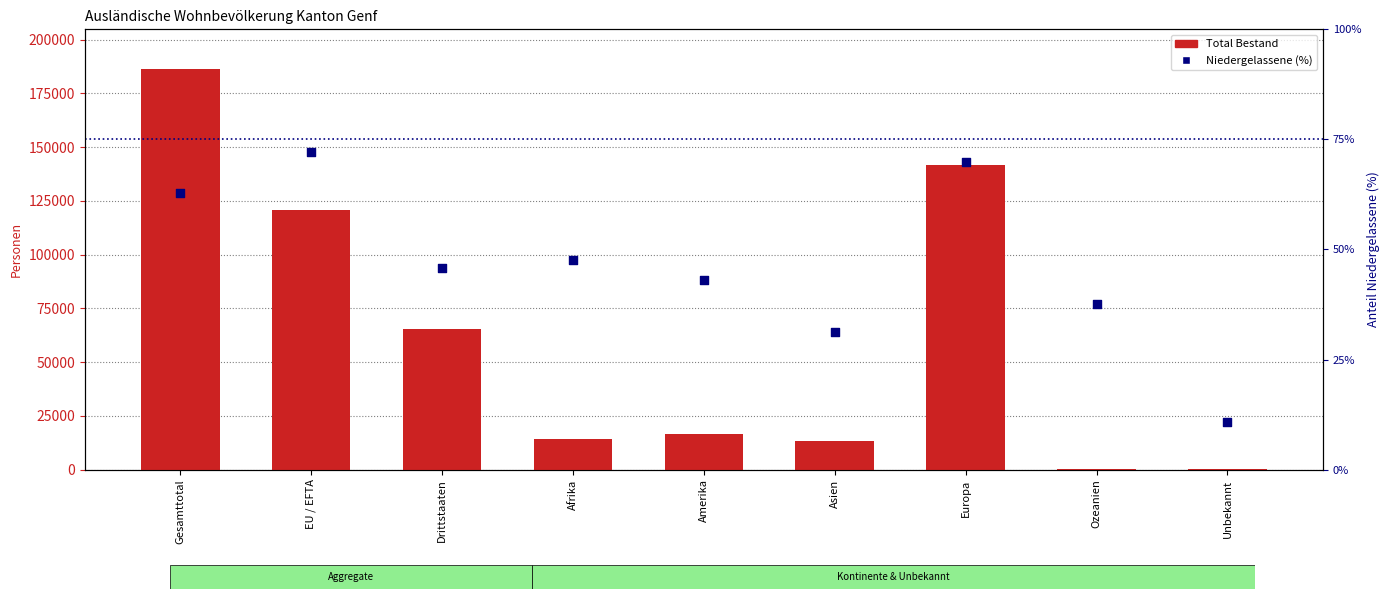

At which category is the sum across all series the highest?

Gesamttotal